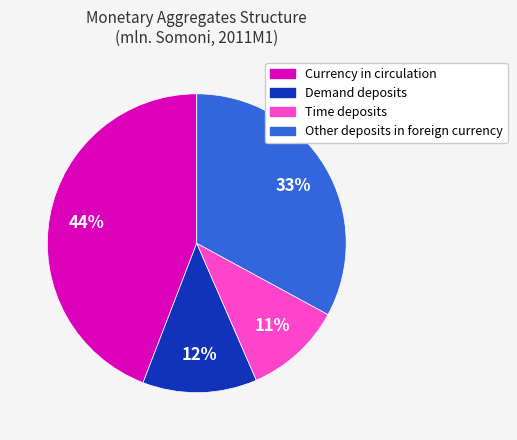

How many segments does this pie chart have?

4